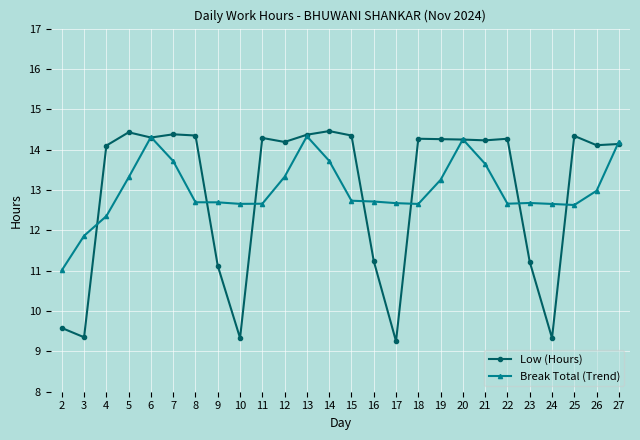

What is the spread (max minus min) of values at 24?

3.3